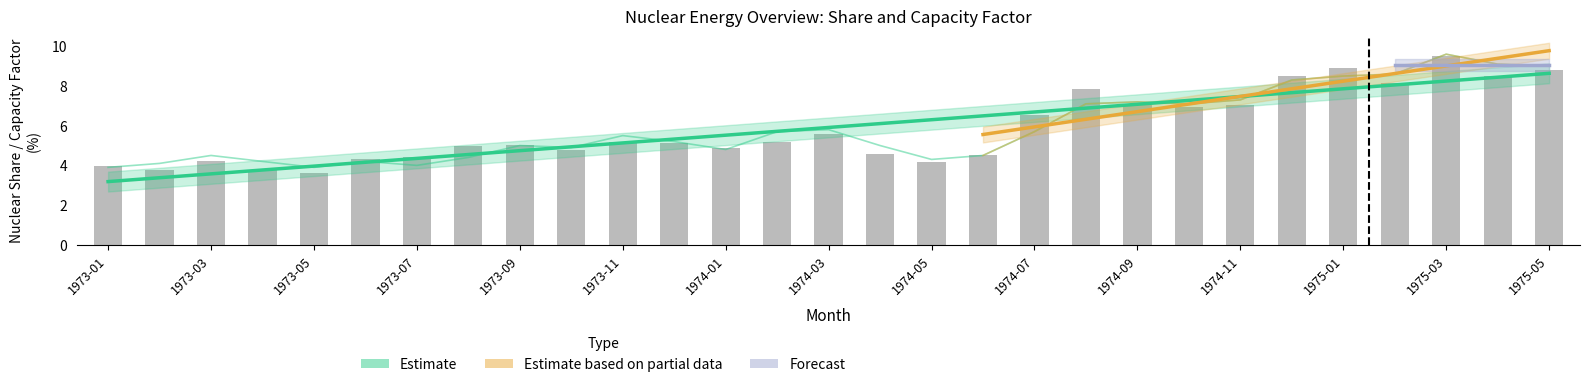

Which has a higher value, 1974-06 or 1973-03?

1974-06